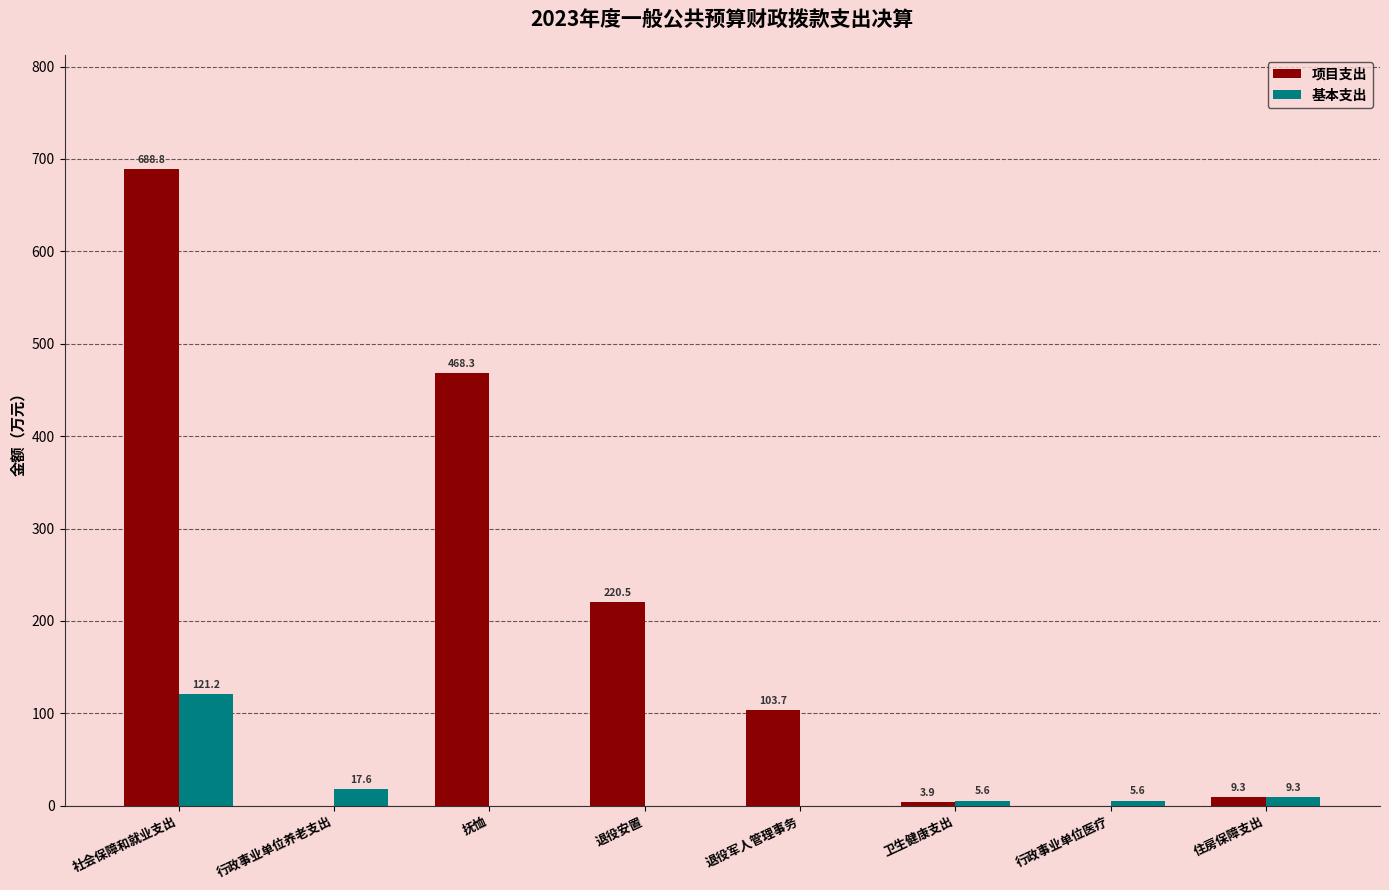

At which label is 基本支出 closest to 60?

行政事业单位养老支出